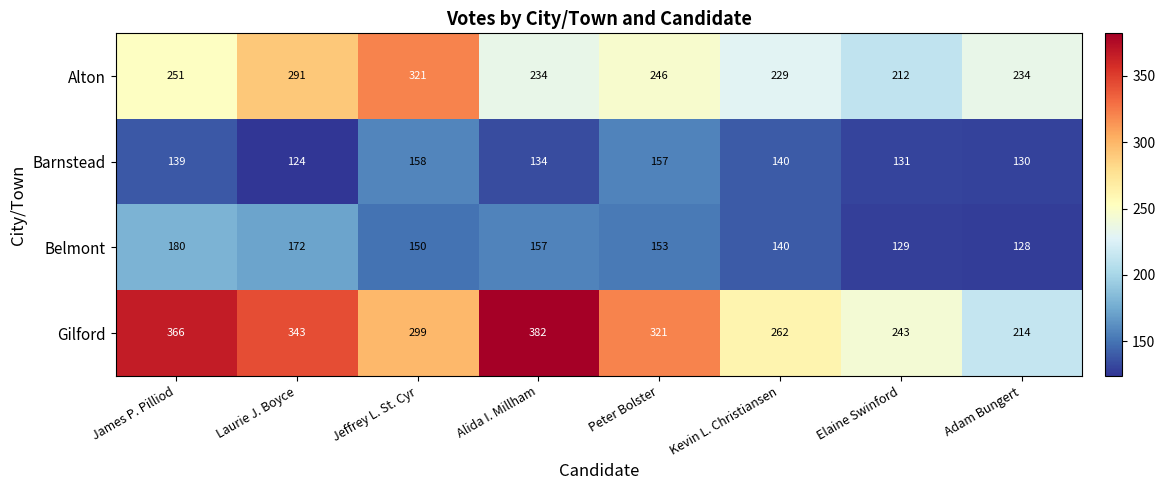

What is the difference between the maximum and minimum values in the Belmont series?

52